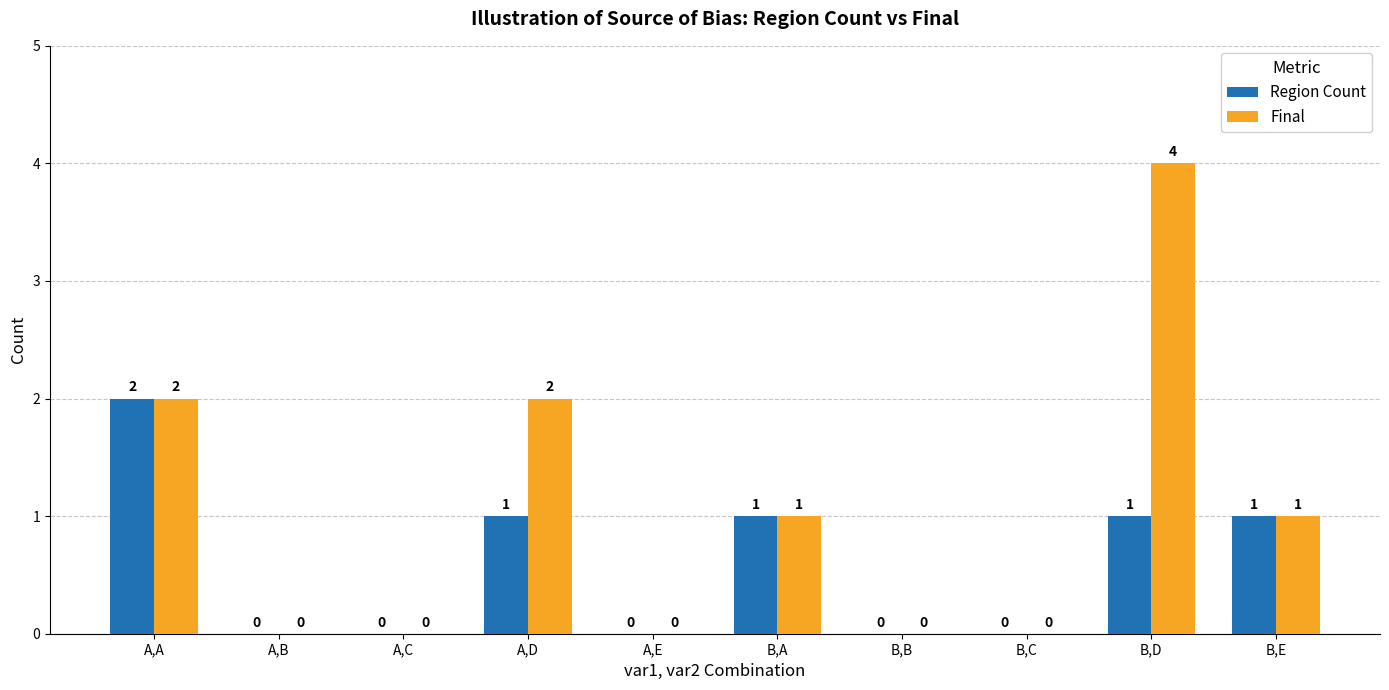

What is the maximum value for Final?

4